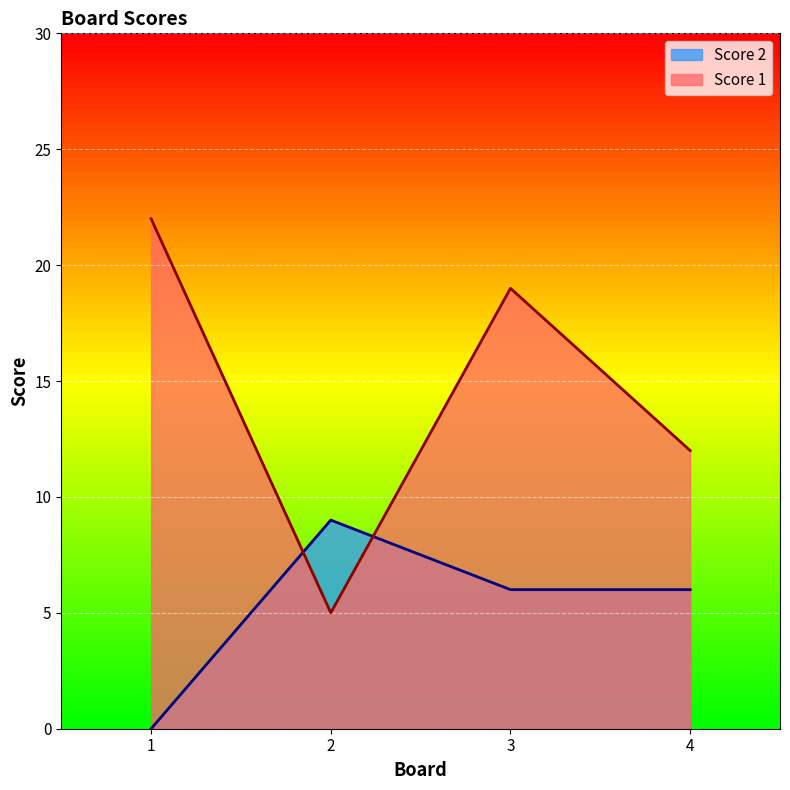

What is the difference between the highest and lowest values at 4?

6